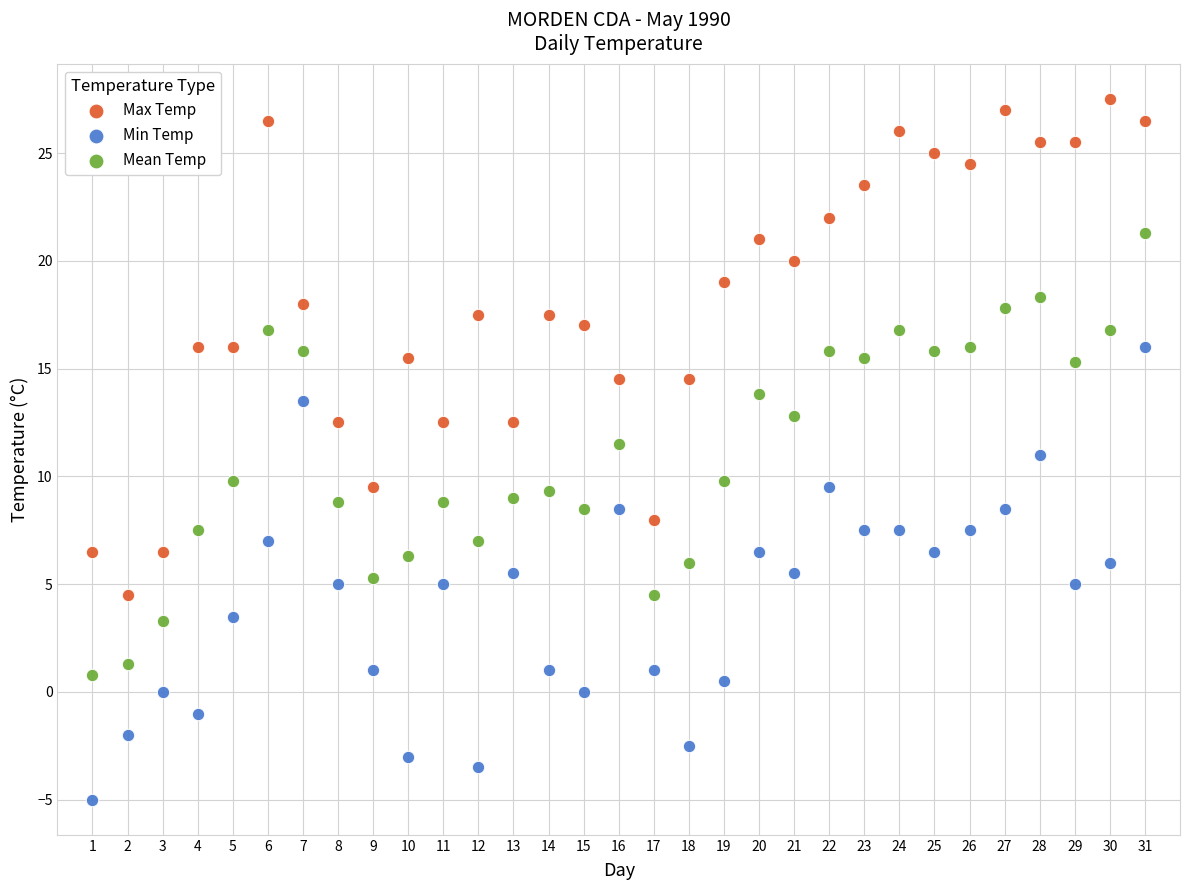

Which series contains the lowest Y value?

Min Temp